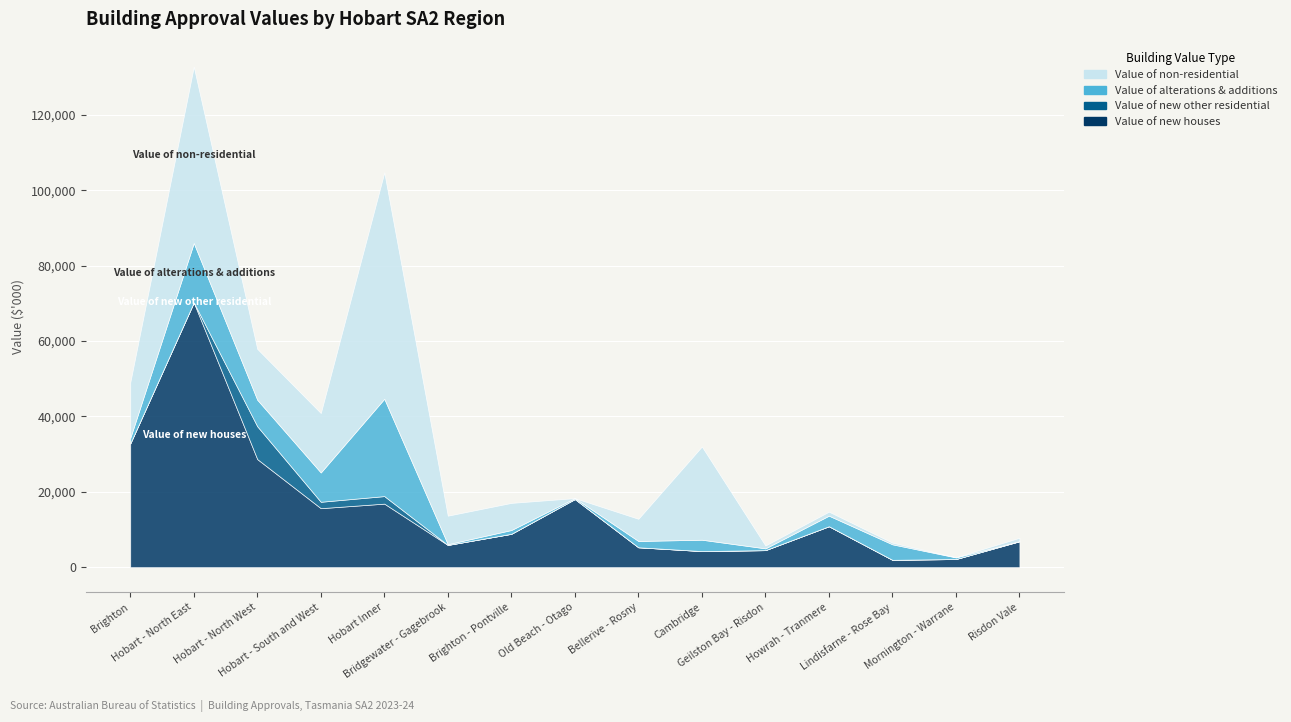

What is the value of the Value of alterations & additions point at the 8th from the left?

244.2